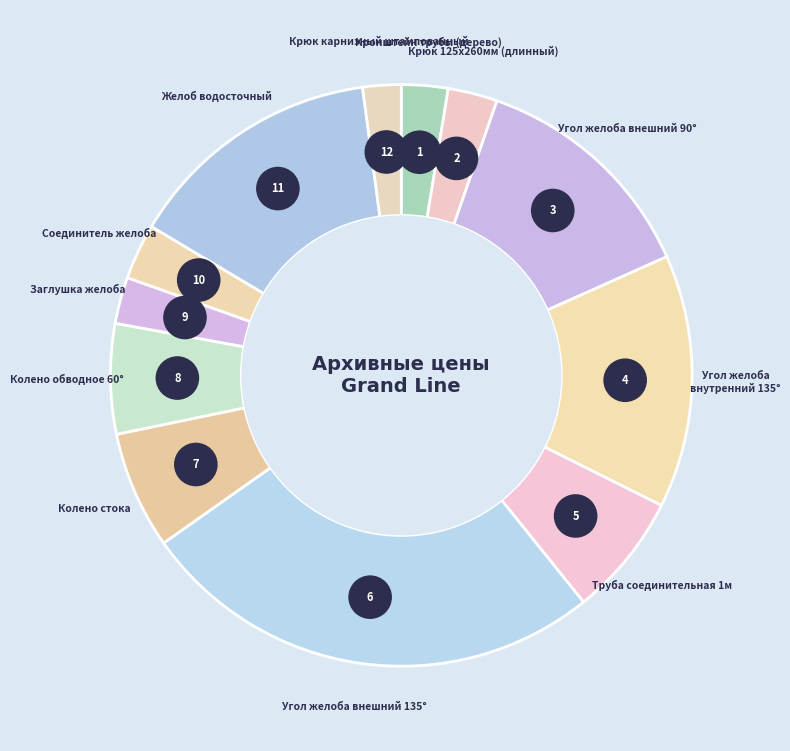

Which category has the smallest portion of the pie?

Крюк карнизный штампованный